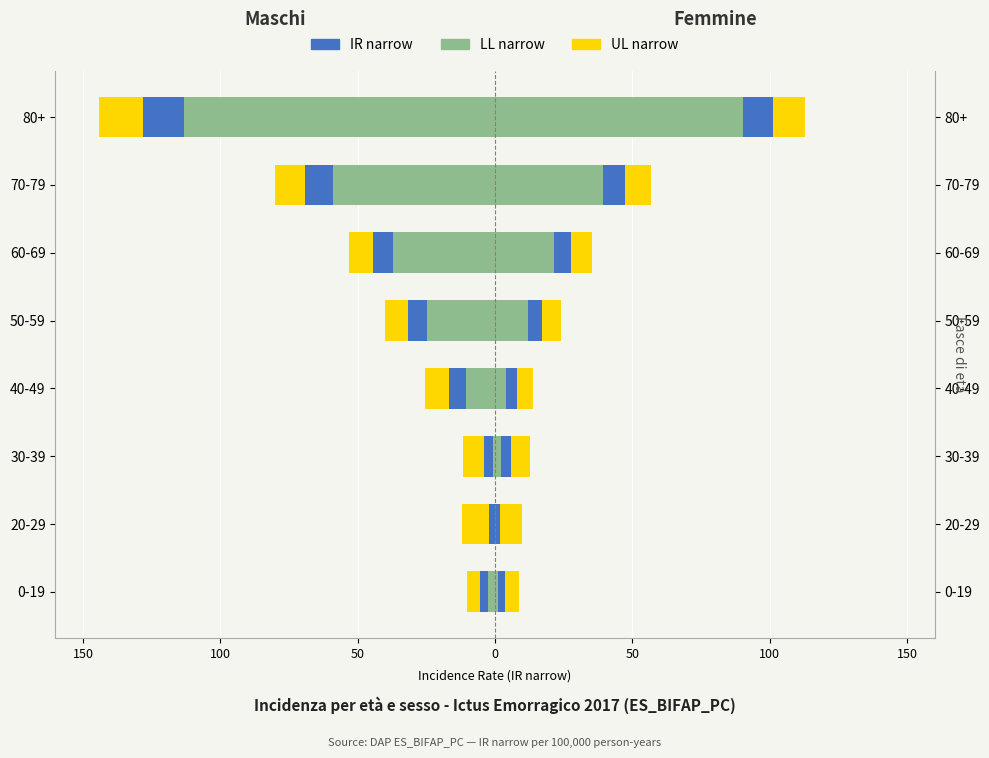

How many bars are there in each group?

3